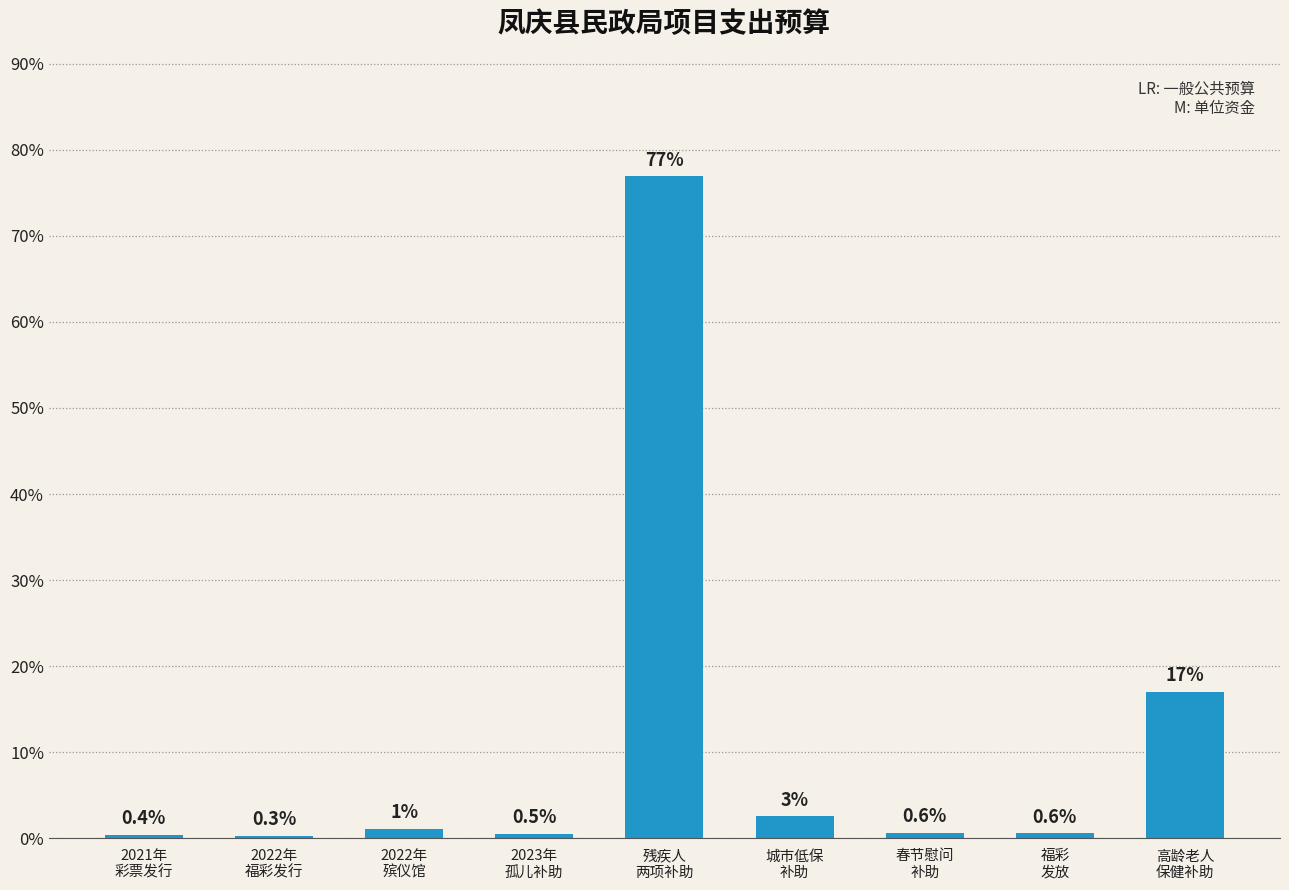

What is the average value?

11.1